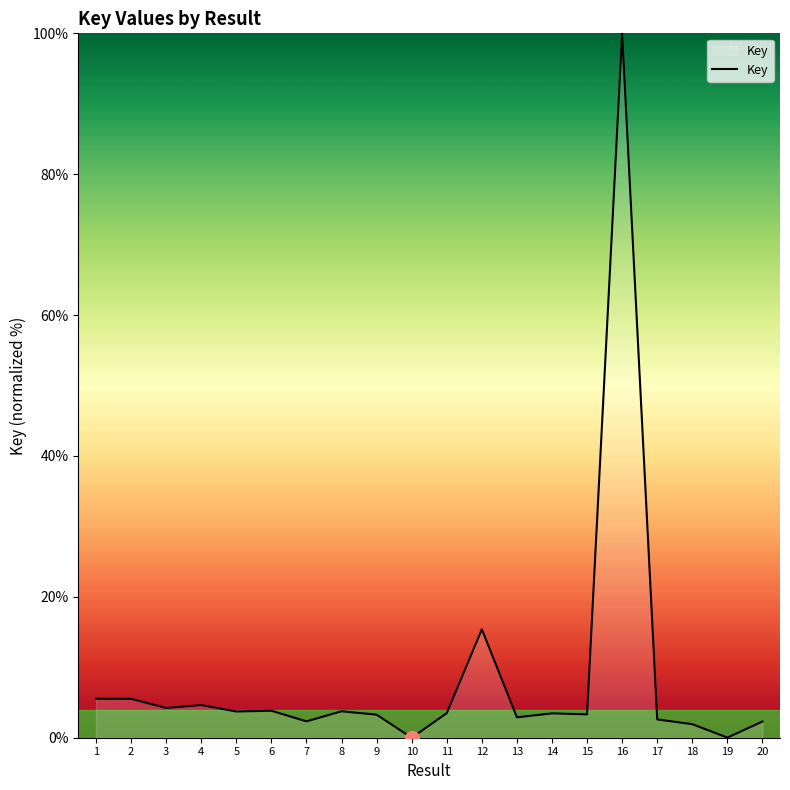

What is the greatest value displayed?

100.0